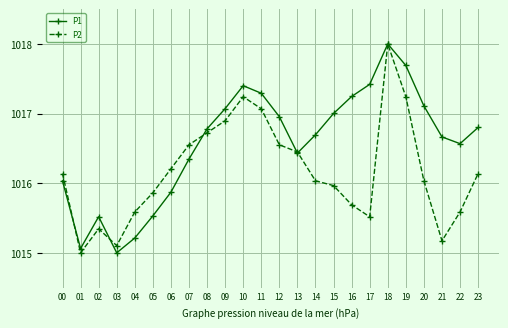

Rank the series by their average value, from highest to lowest.

P1, P2